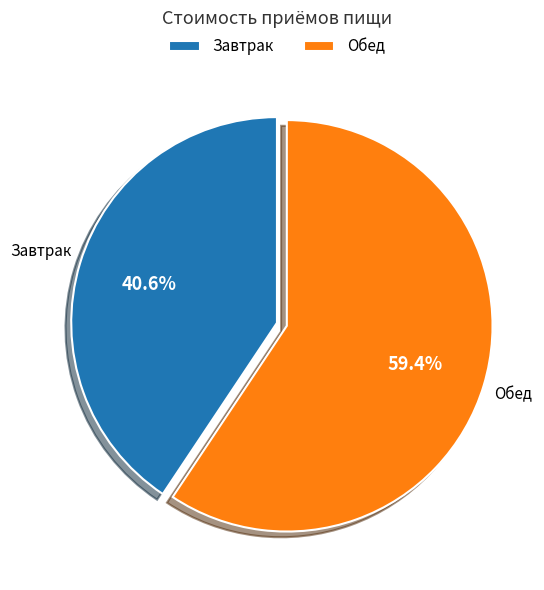

What is the total percentage of Завтрак and Обед?

100.0%